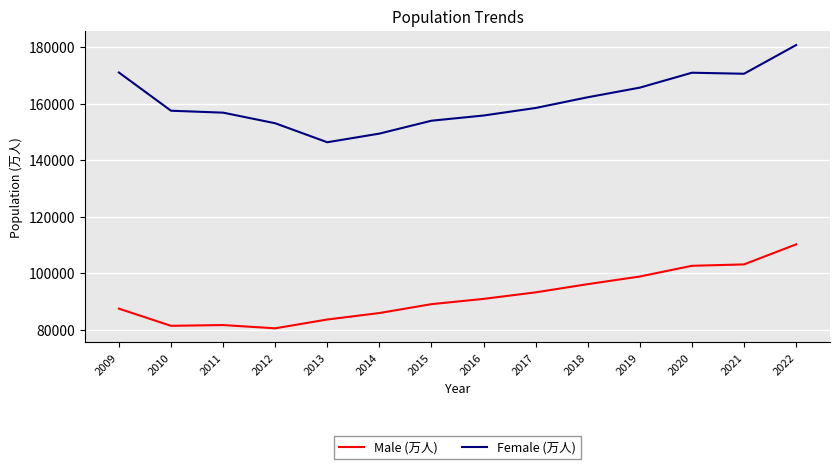

The value of Male (万人) at 2021 is 185355. True or false?

False